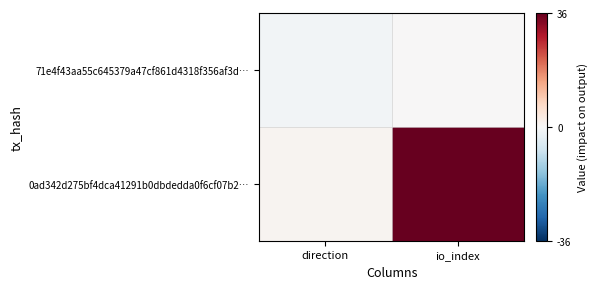

Which has a higher value, io_index or direction?

io_index